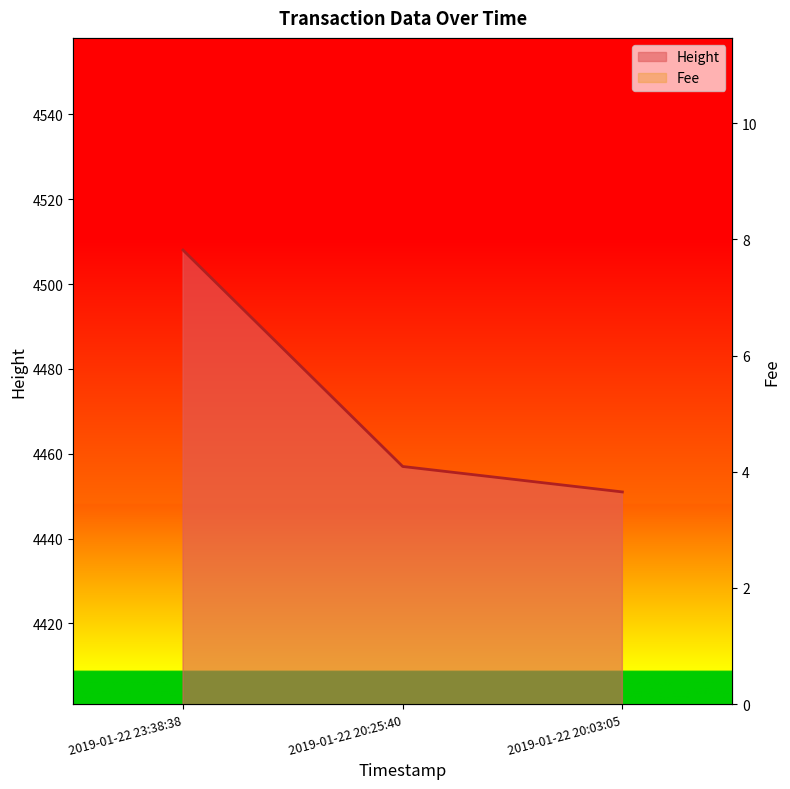

What is the lowest value of the Fee series?

0.1